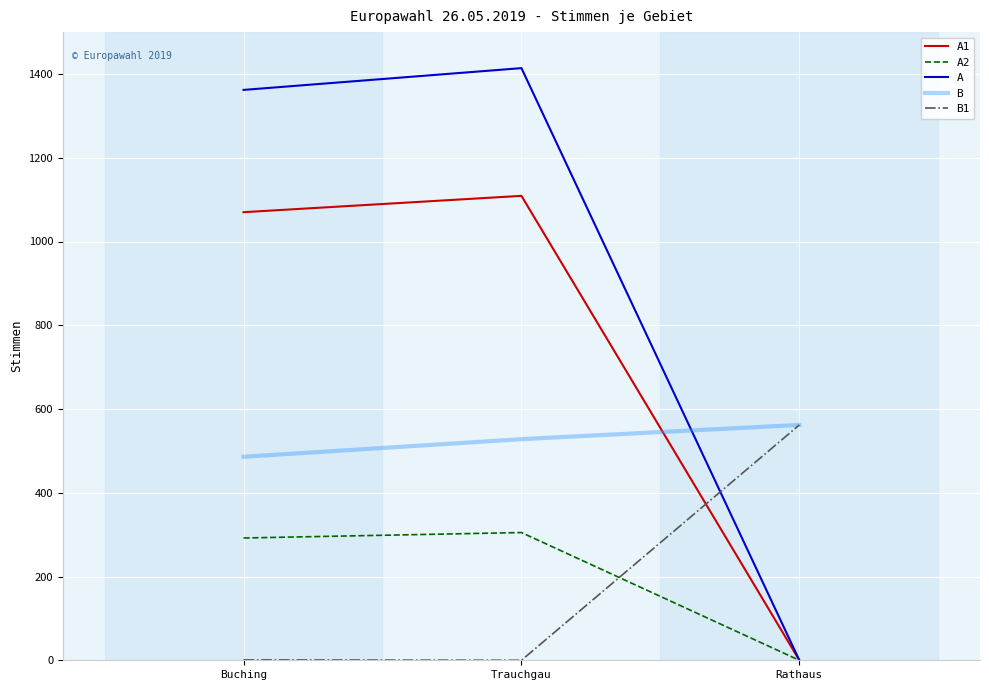

At which label does B1 reach its peak?

Rathaus